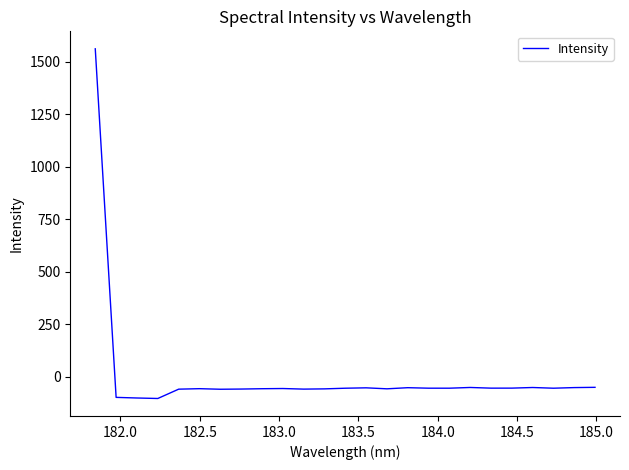

How many values are below -54?

18